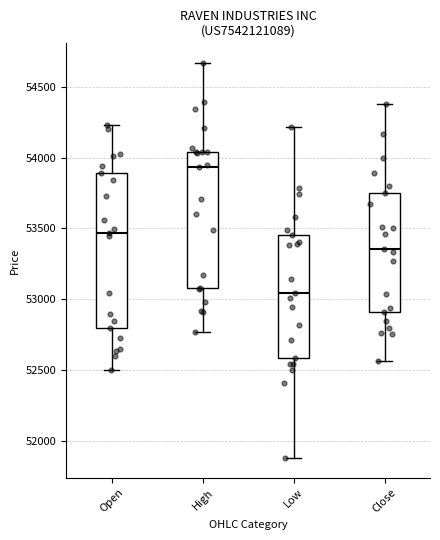

Which box's median line is the lowest?

Low